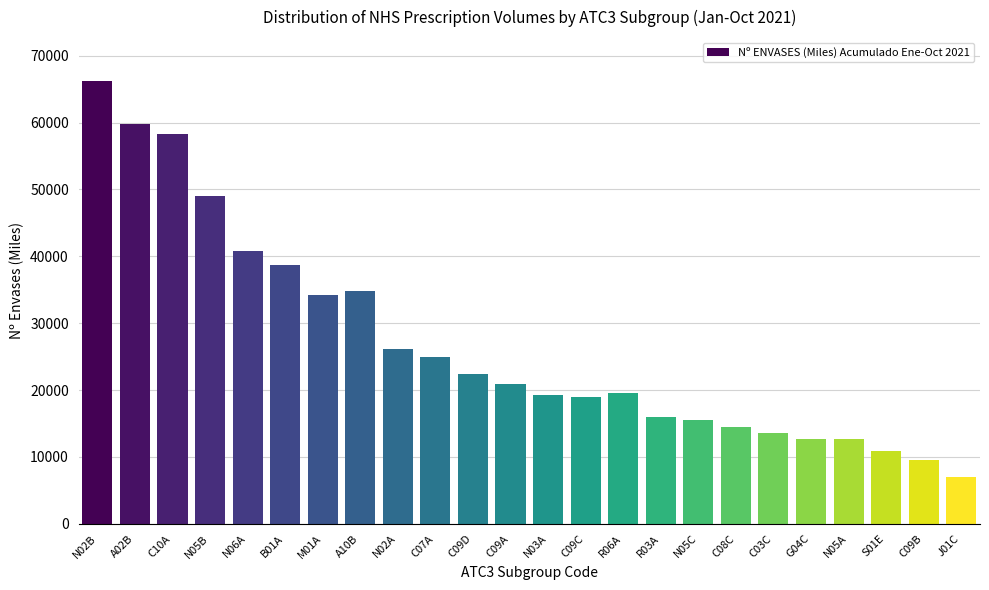

What is the difference between the values at C03C and C07A?

11343.2